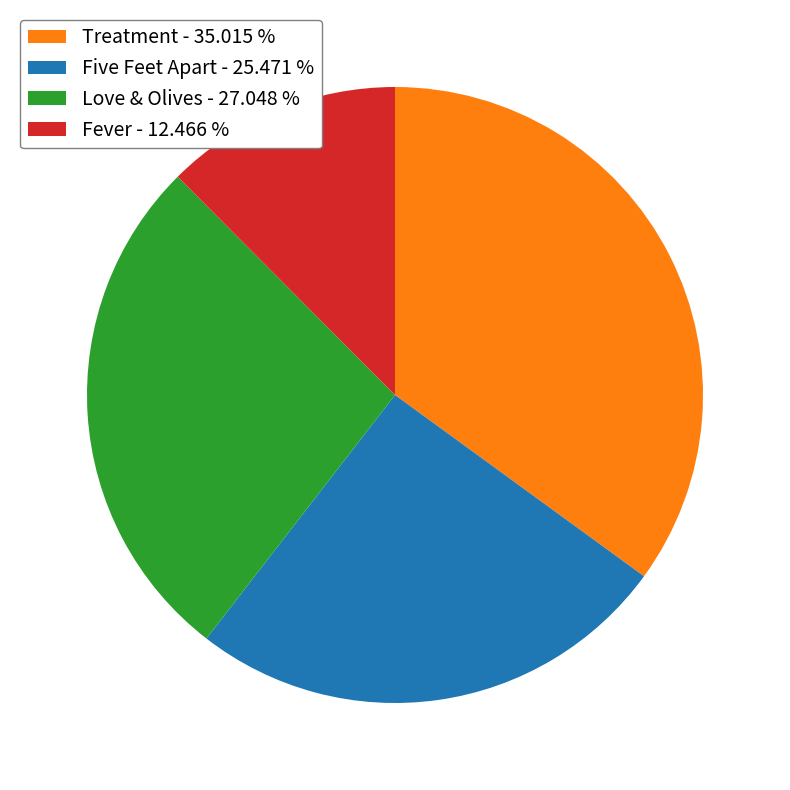

Is it true that Fever is 22% of the pie?

False